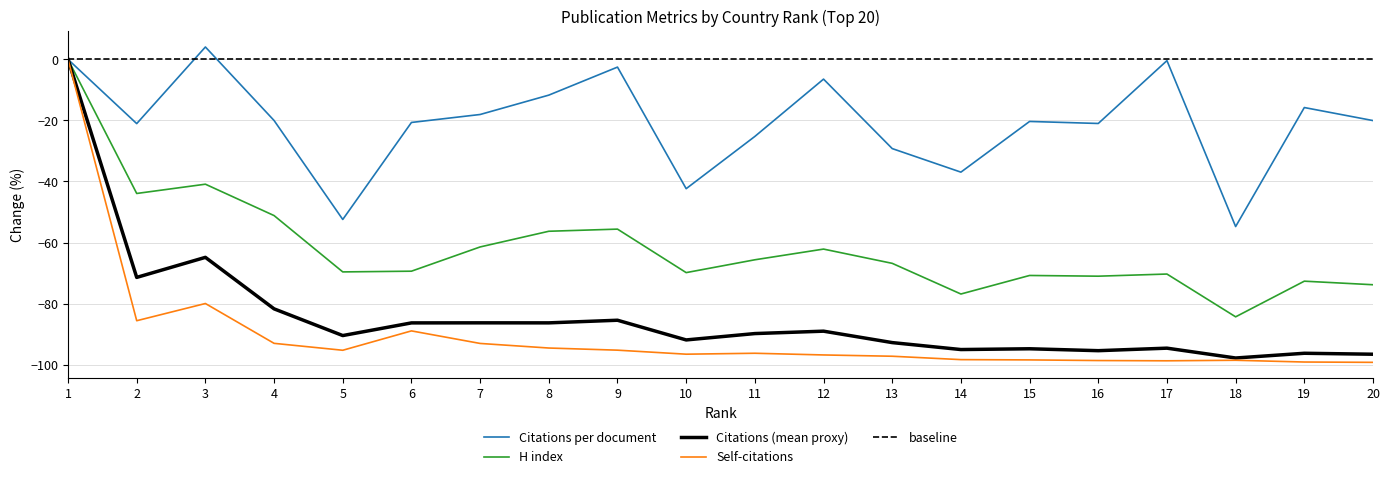

Rank the categories by H index value from lowest to highest.

18, 14, 20, 19, 16, 15, 17, 10, 5, 6, 13, 11, 12, 7, 8, 9, 4, 2, 3, 1